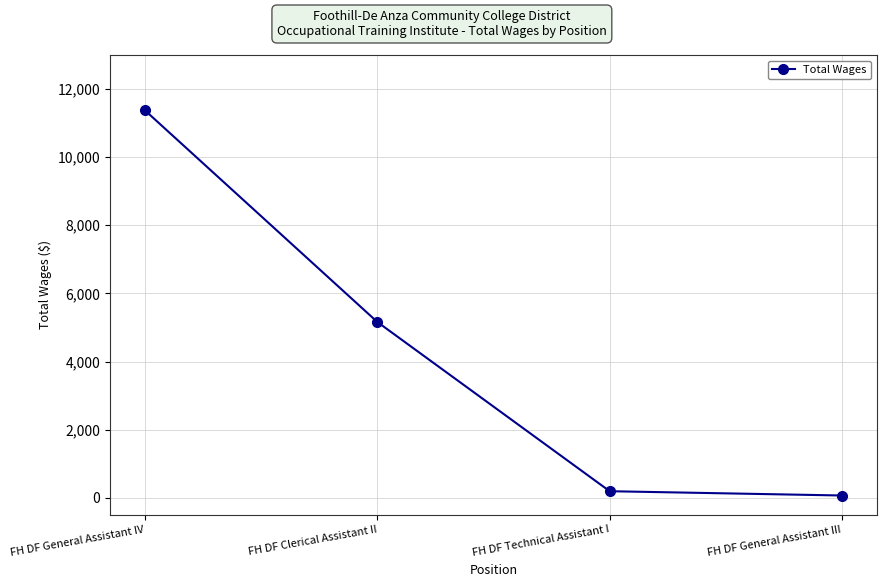

How many lines are shown in the chart?

1